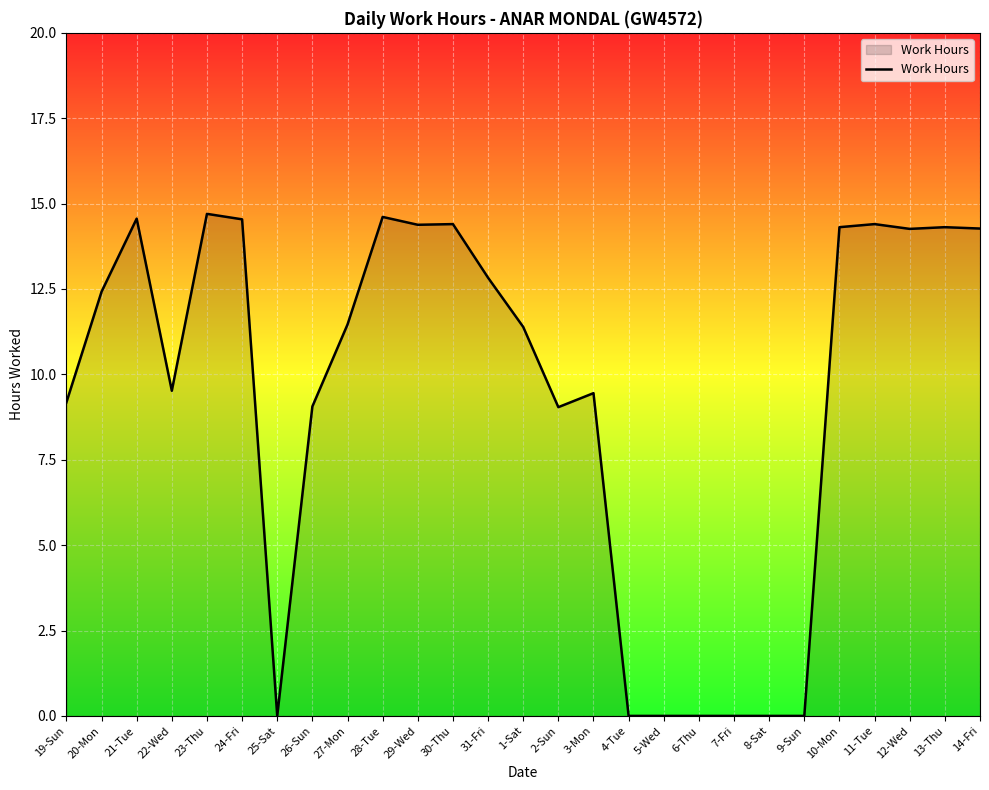

The chart shows a value of 14.5 at 24-Fri. True or false?

True